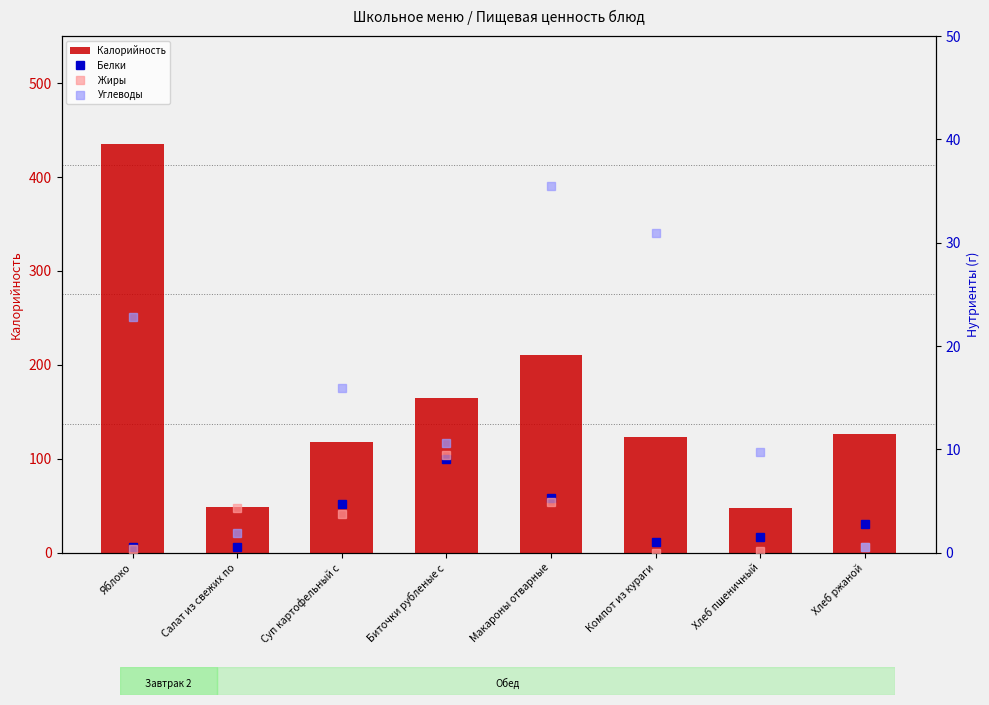

Reading right to left, what are all the values shown in this chart?

Калорийность: 126.0	48.0	123.0	211.0	165.0	118.0	49.0	435.0
Белки: 2.8	1.5	1.0	5.3	9.1	4.7	0.5	0.5
Жиры: 0.6	0.2	0.0	4.9	9.5	3.7	4.3	0.3
Углеводы: 0.6	9.7	31.0	35.5	10.7	16.0	1.9	22.8